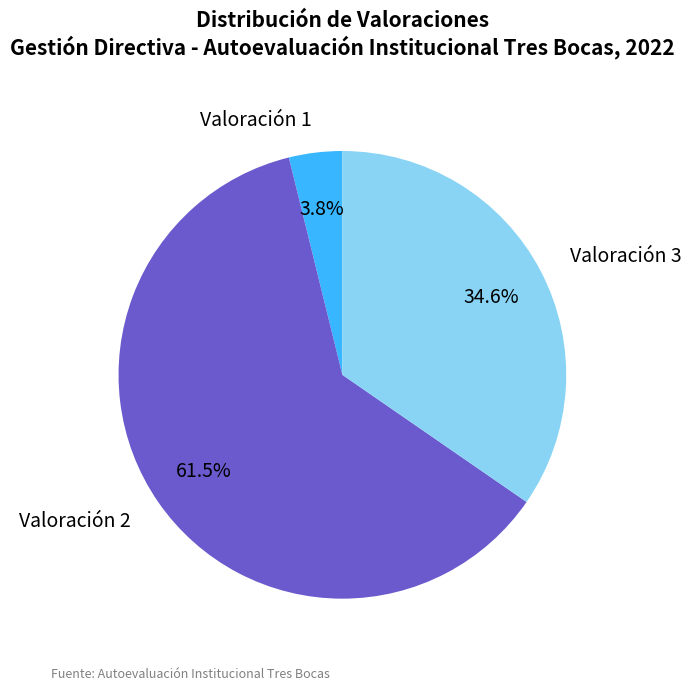

What is the smallest slice in the pie chart?

Valoración 1